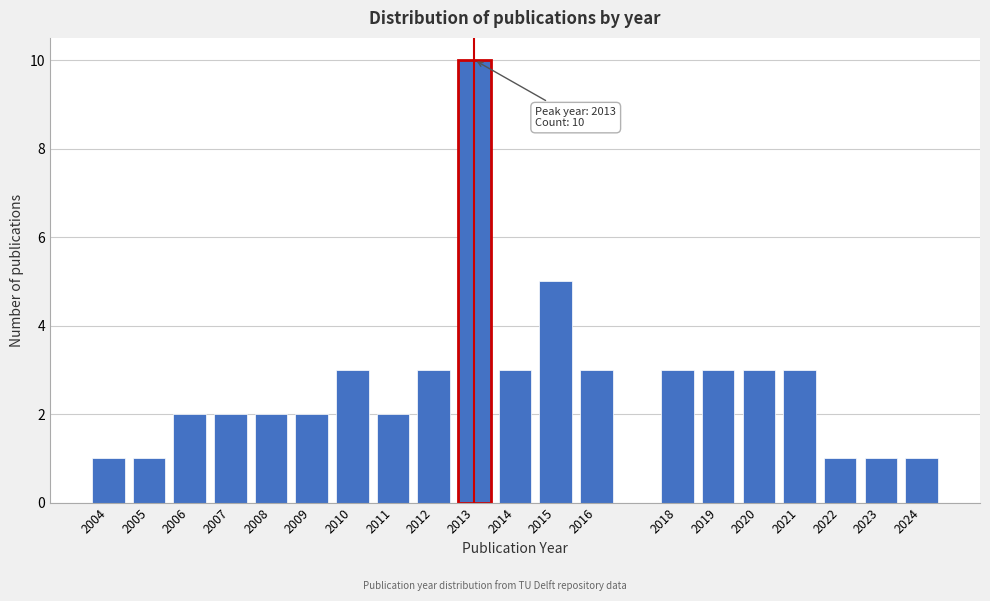

Reading left to right, transcribe all the data shown in this chart.

1	1	2	2	2	2	3	2	3	10	3	5	3	3	3	3	3	1	1	1